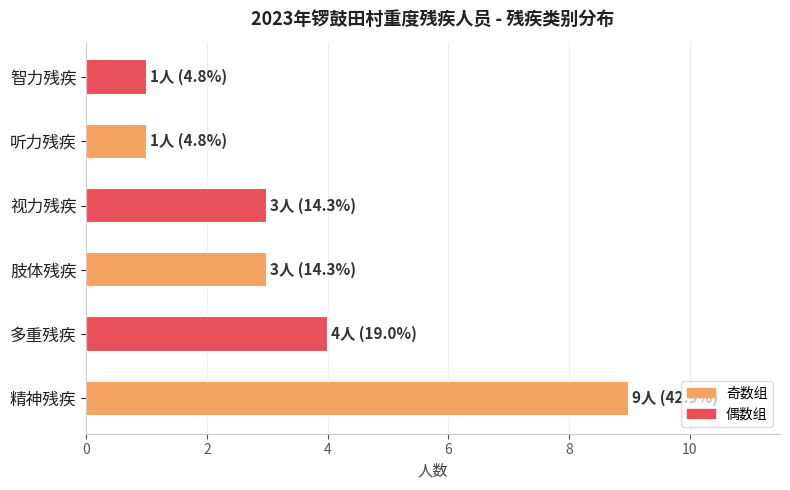

Read the value at 精神残疾.

9